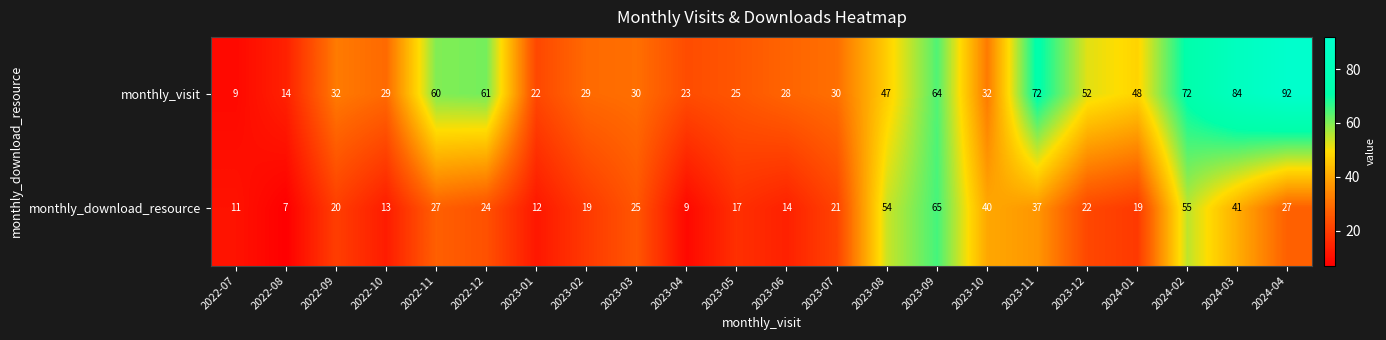

True or false: monthly_visit has a value of 52 at 2023-12.

True